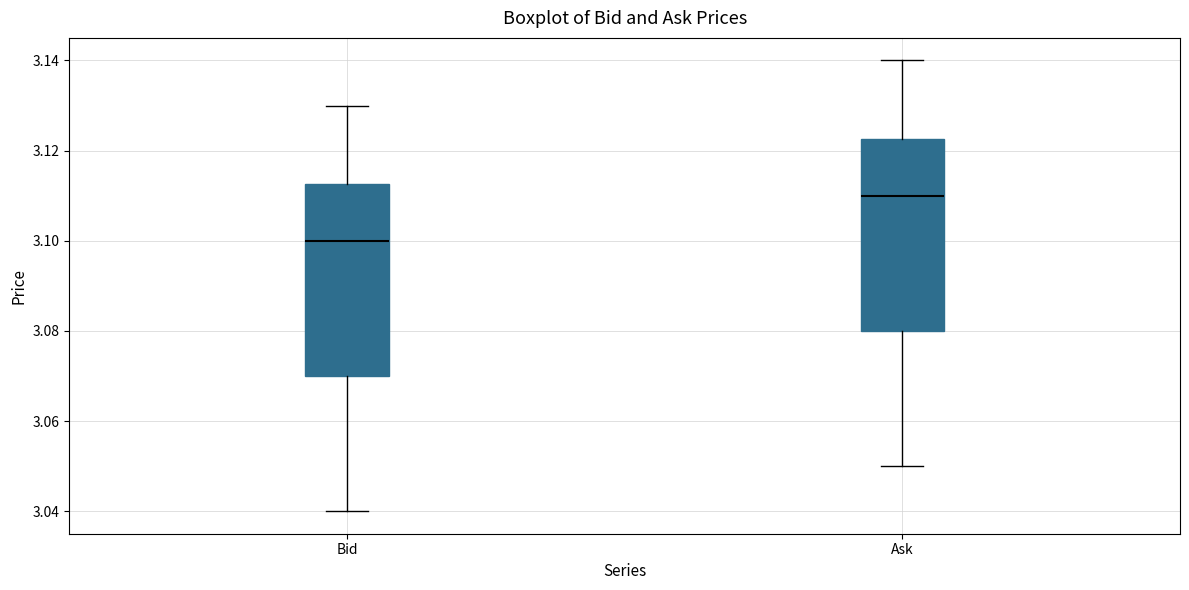

Which box's median line is the lowest?

Bid